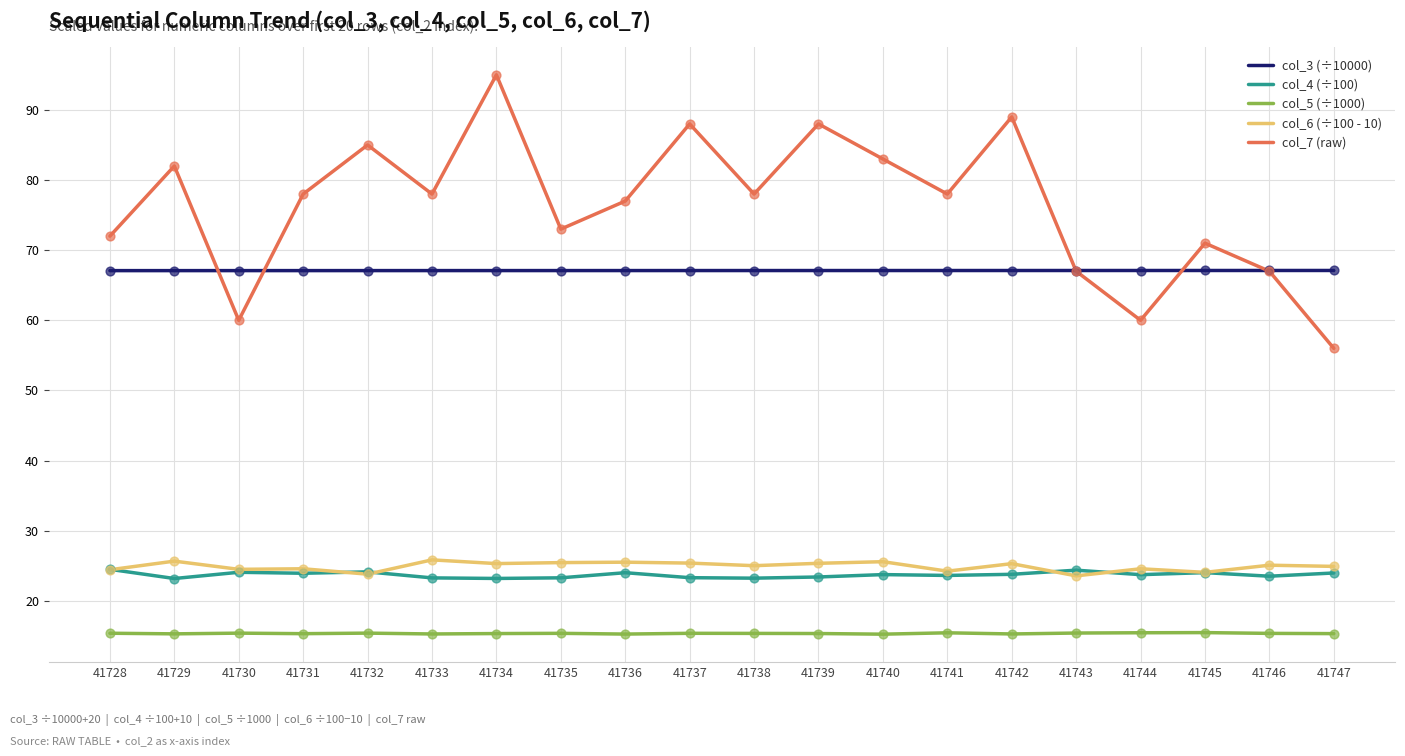

What is the total value across all series at 41734?

225.9